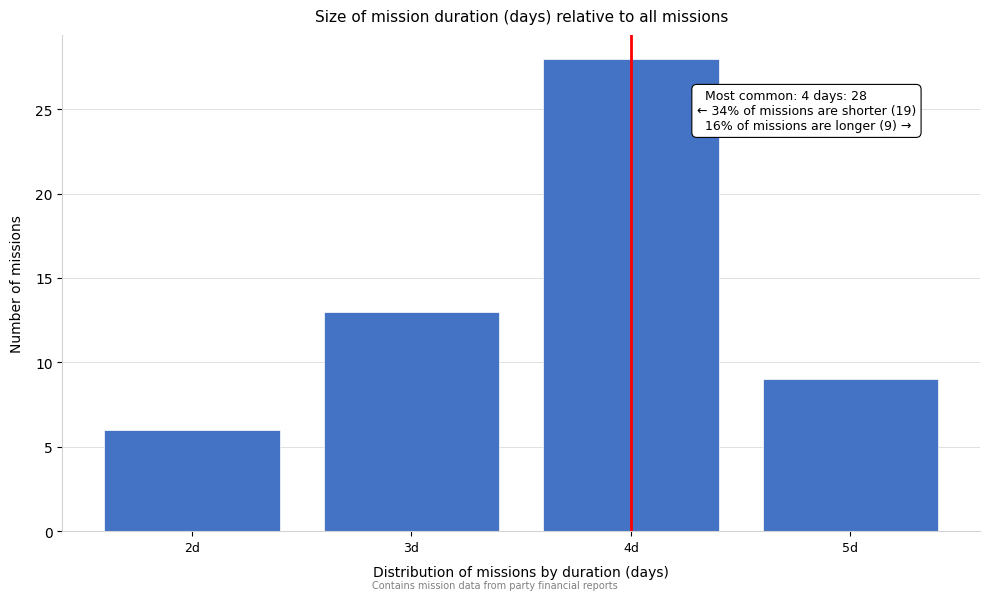

Which range on the x-axis has the tallest bar?

3.5 to 4.5